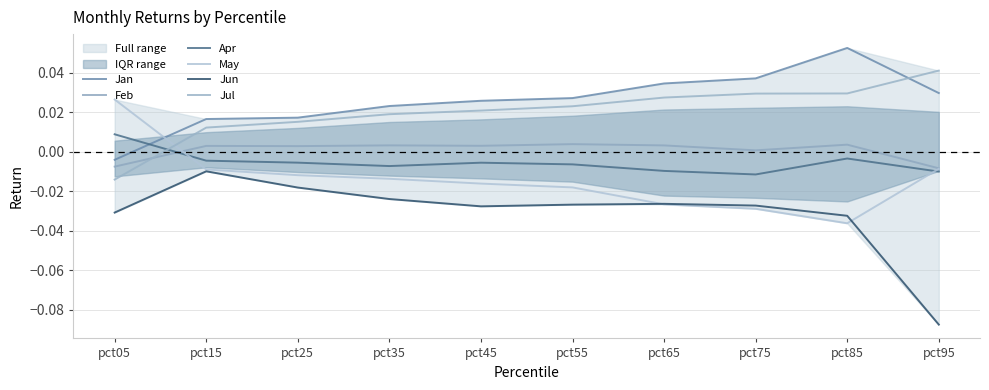

How many intersections are there between May and Feb?

1